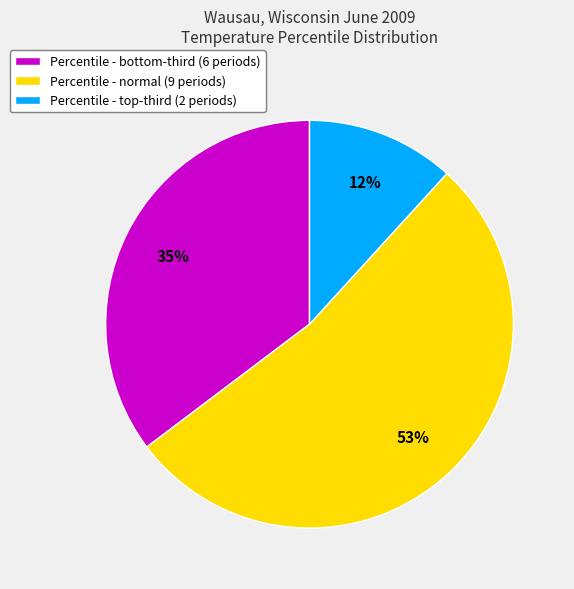

What percentage is the Percentile - normal (9 periods) slice, to the nearest percent?

53%